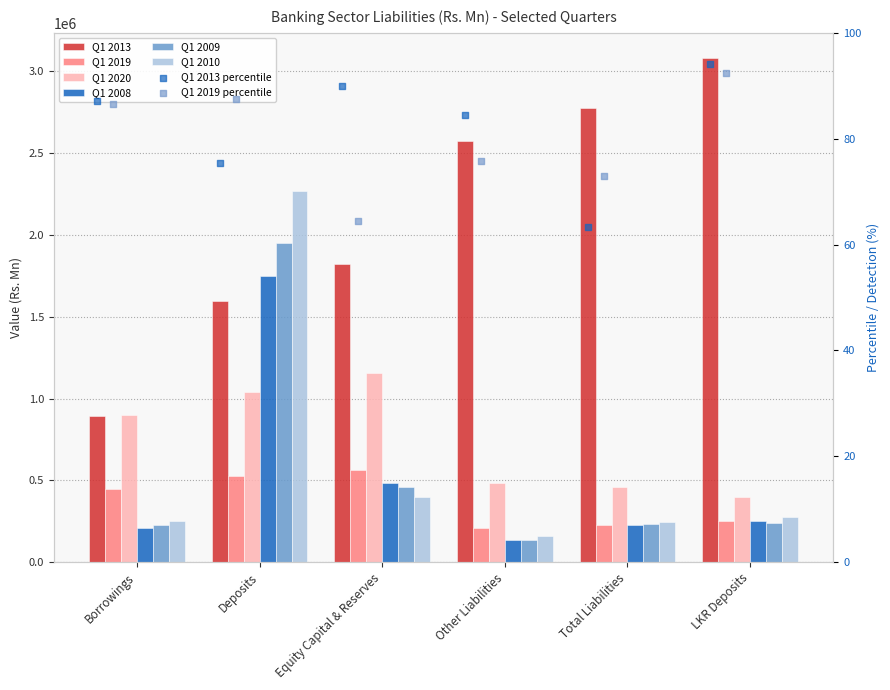

Which series has the widest spread of Y values?

Q1 2013